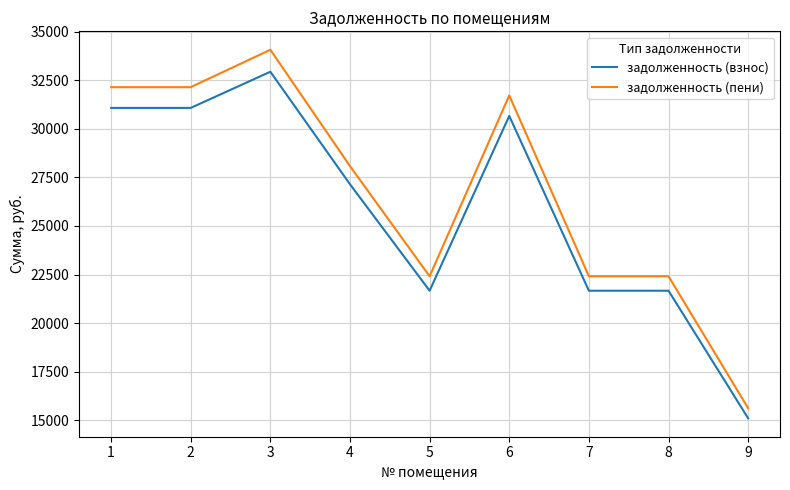

True or false: задолженность (пени) has a value of 34069.4 at 3.

True